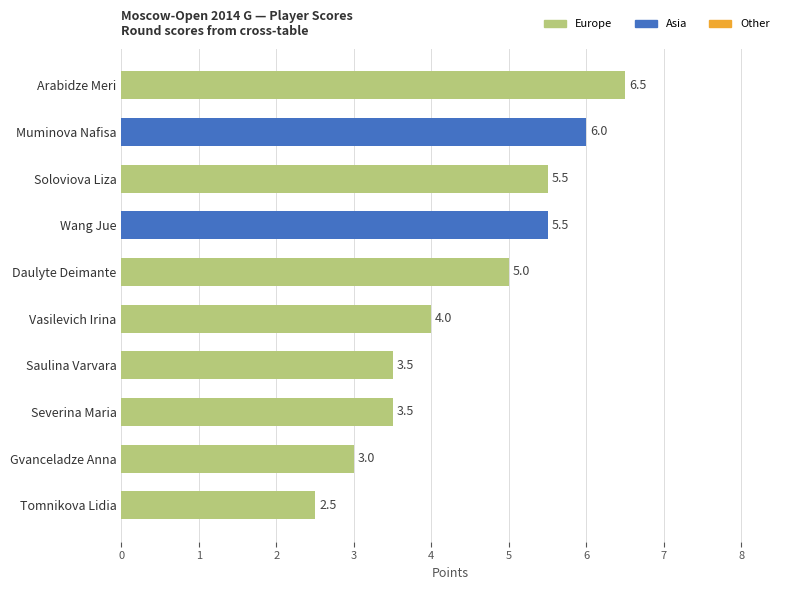

The chart shows a value of 4.2 at Tomnikova Lidia. True or false?

False